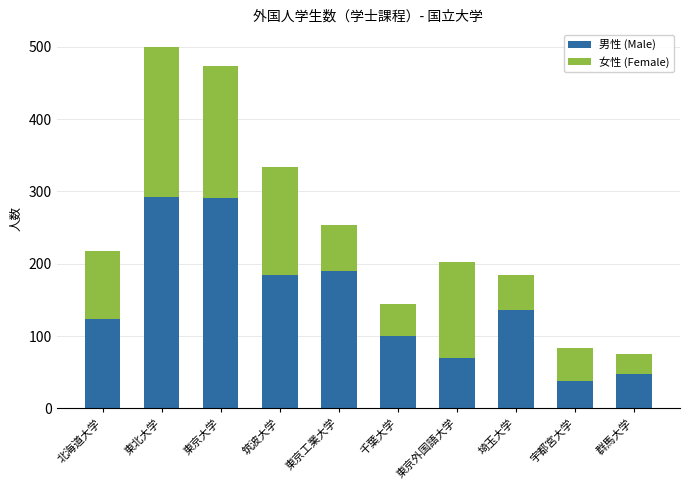

What is the difference between the 男性 (Male) values at 東京工業大学 and 埼玉大学?

54